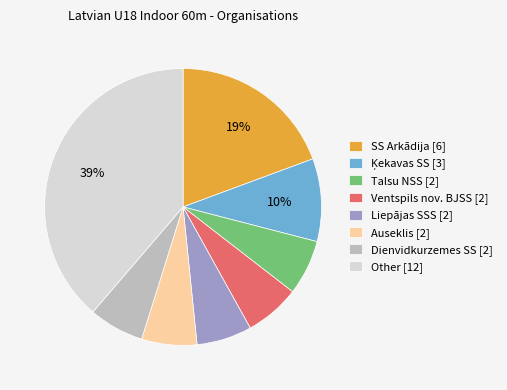

To the nearest percent, what is the difference between the Dienvidkurzemes SS [2] and SS Arkādija [6] slice percentages?

13%